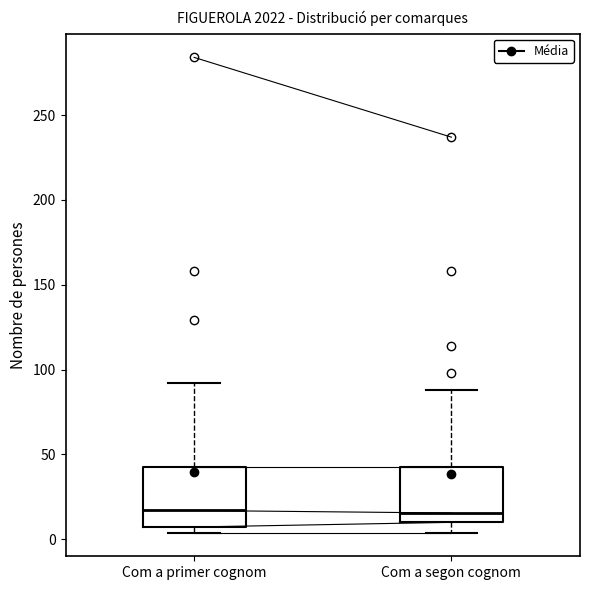

Reading left to right, transcribe this box plot: for each box, give where its median line is, the range the box spans, and where its two whiskers end, as read against the y-axis. The values are not printed on the chart, so give them approximately, as read against the axis.

Com a primer cognom: median 15, box 5 to 45, whiskers 5 (just below the box's lower edge) to 90
Com a segon cognom: median 15, box 10 to 45, whiskers 5 to 90